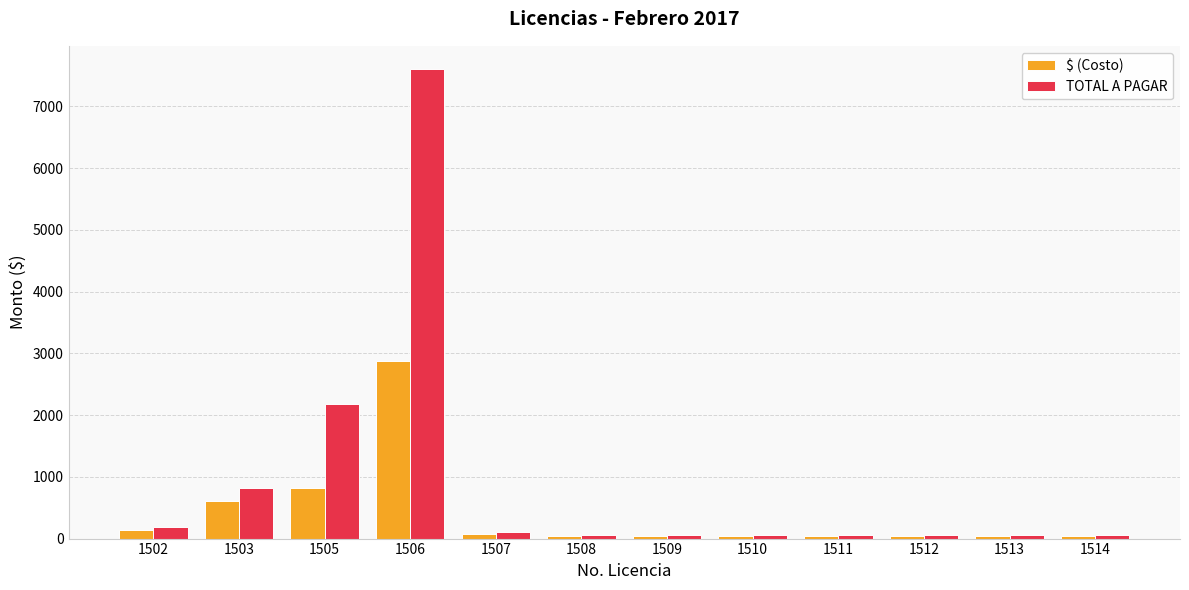

At which category is the sum across all series the highest?

1506